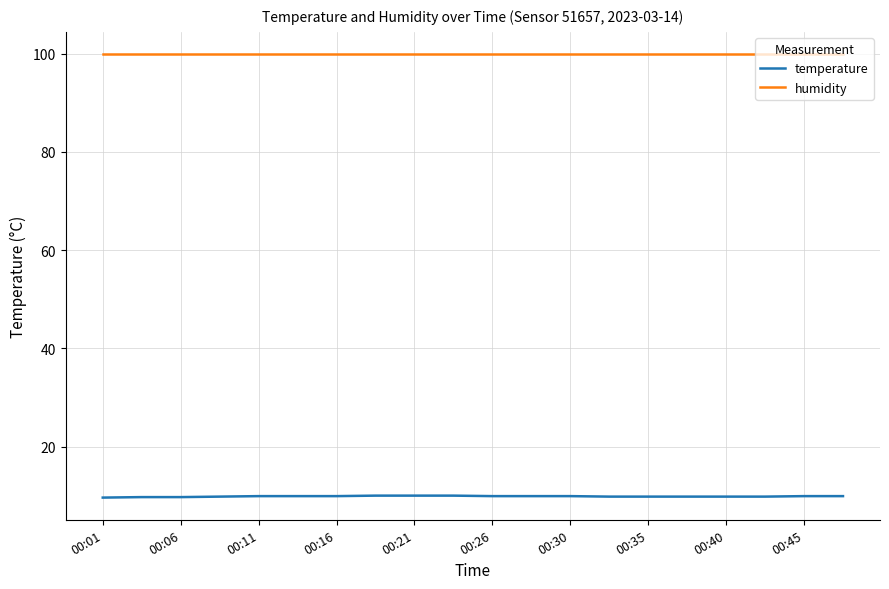

Which series has the widest spread of values?

temperature